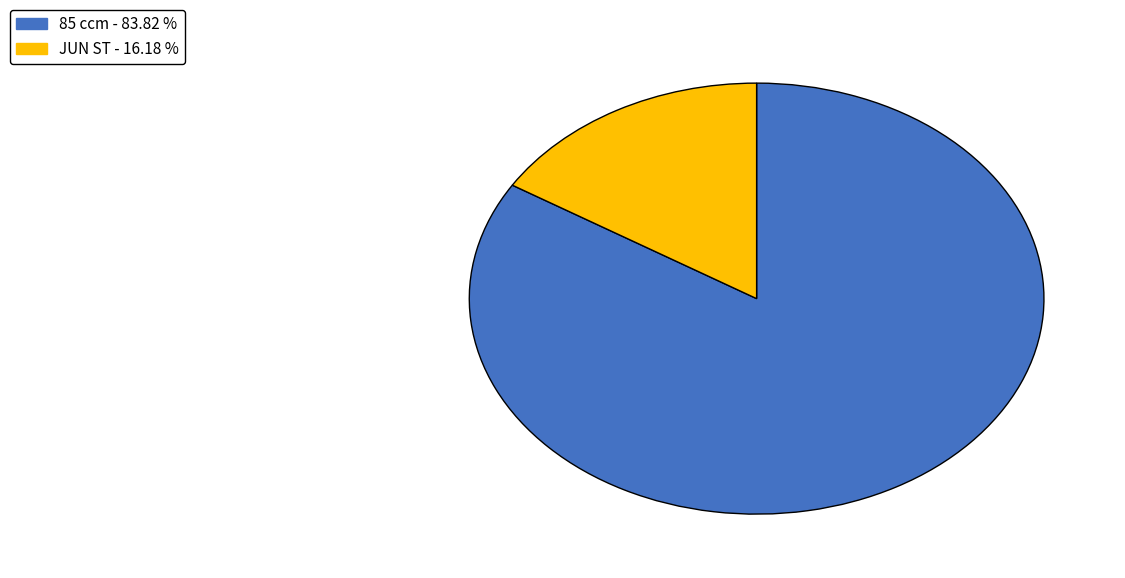

Count the number of slices in the pie.

2